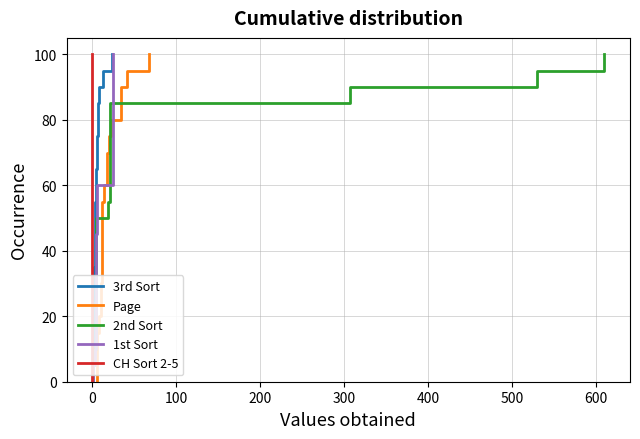

How many categories are shown in the chart?

21